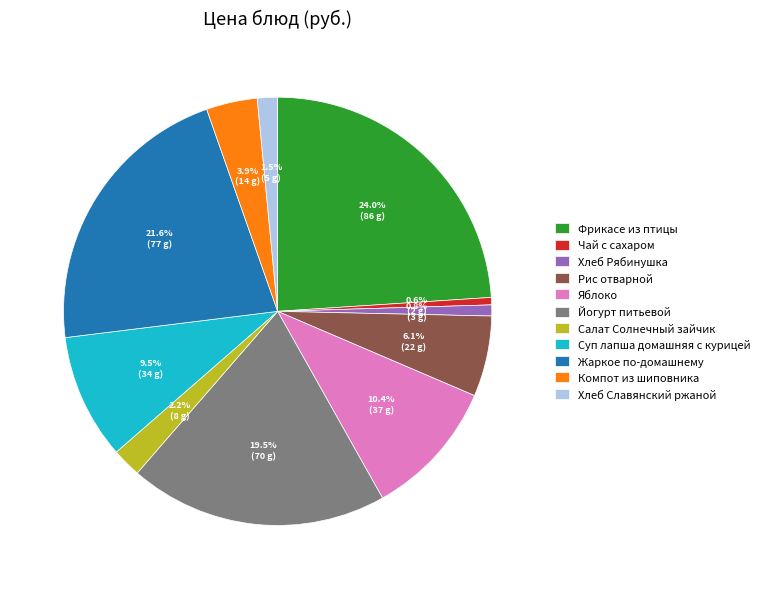

To the nearest percent, what portion does Яблоко represent?

10%